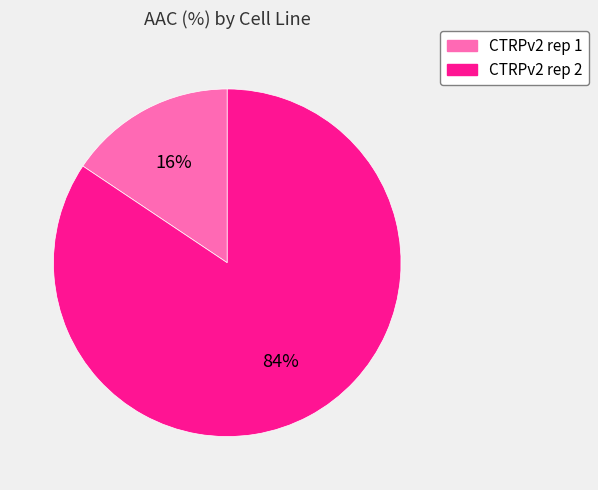

Is it true that CTRPv2 rep 2 is 74% of the pie?

False